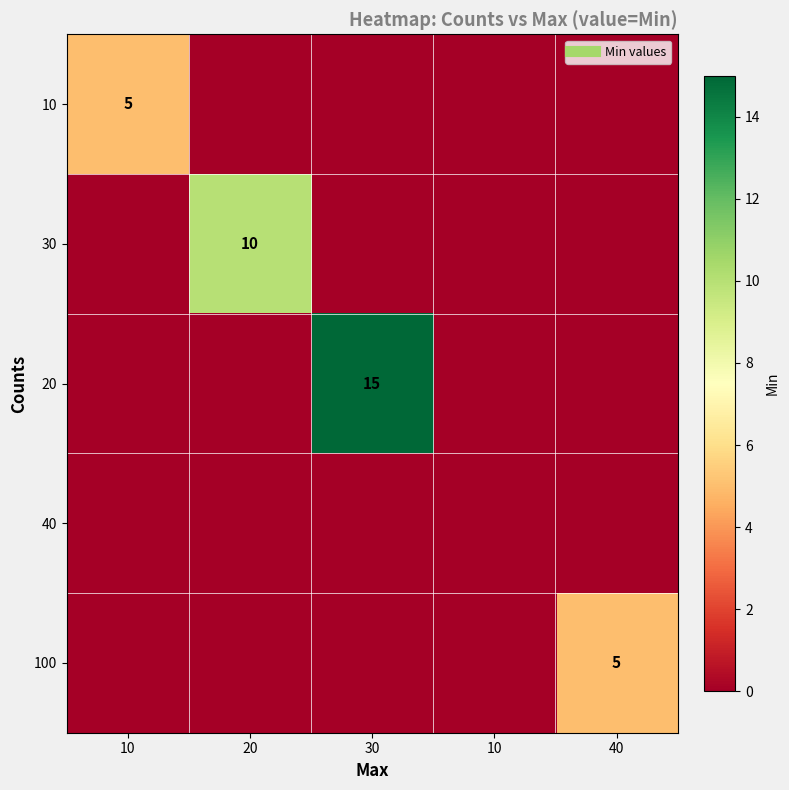

What is the difference between the maximum and minimum values in the 20 series?

15